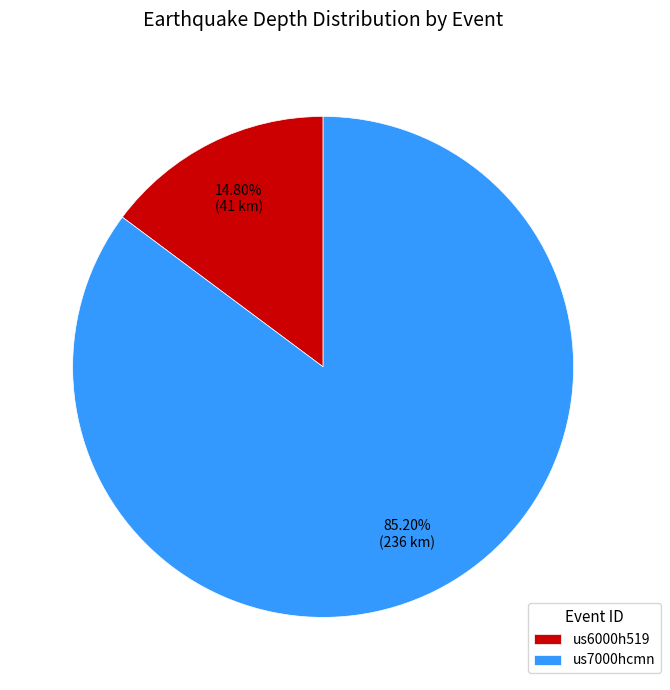

Count the number of slices in the pie.

2